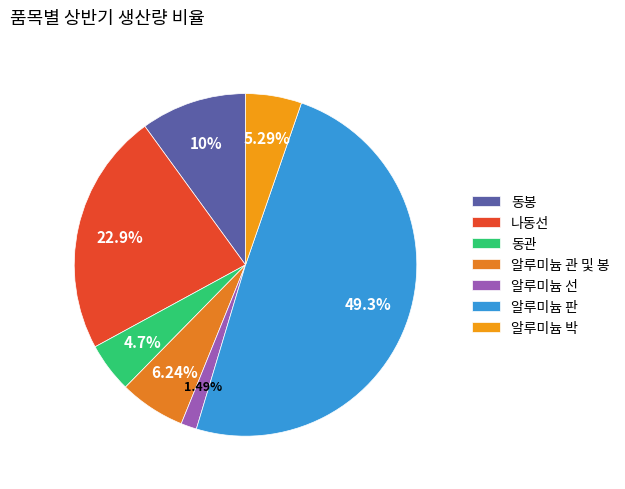

True or false: 알루미늄 박 accounts for 1% of the total.

False